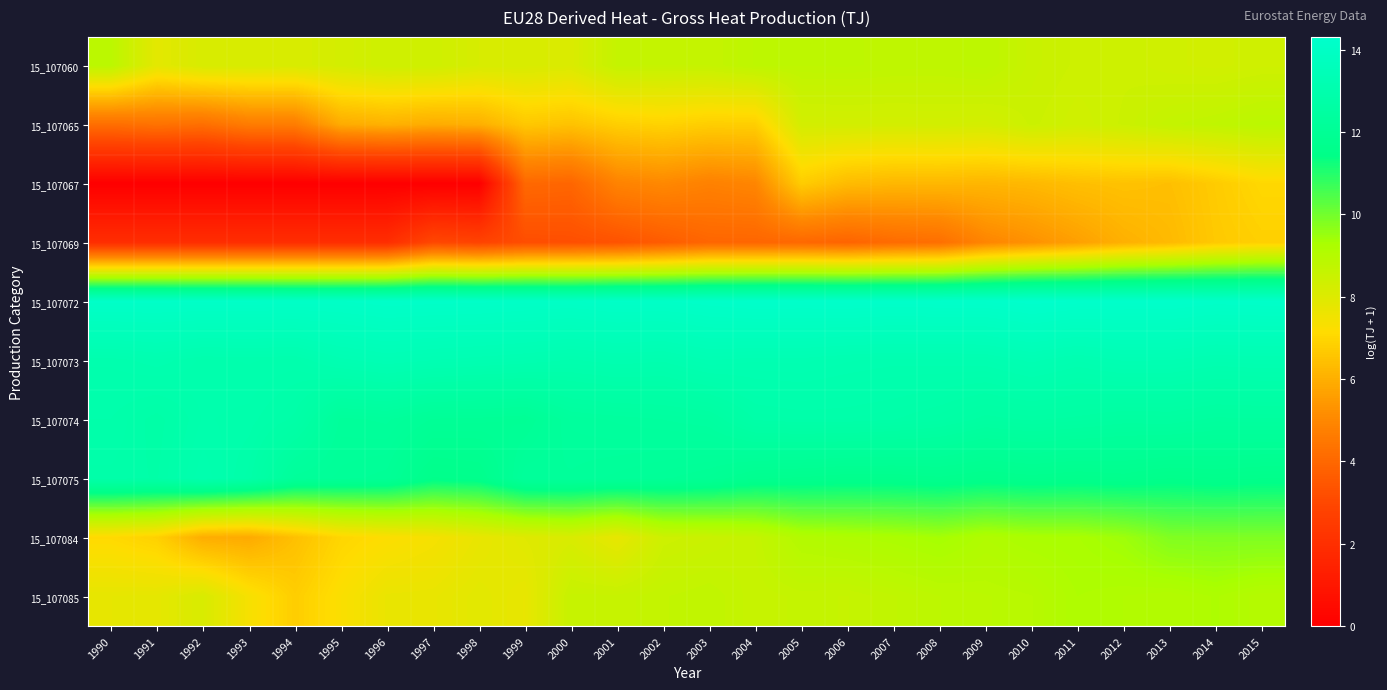

At which category is the sum across all series the highest?

2015